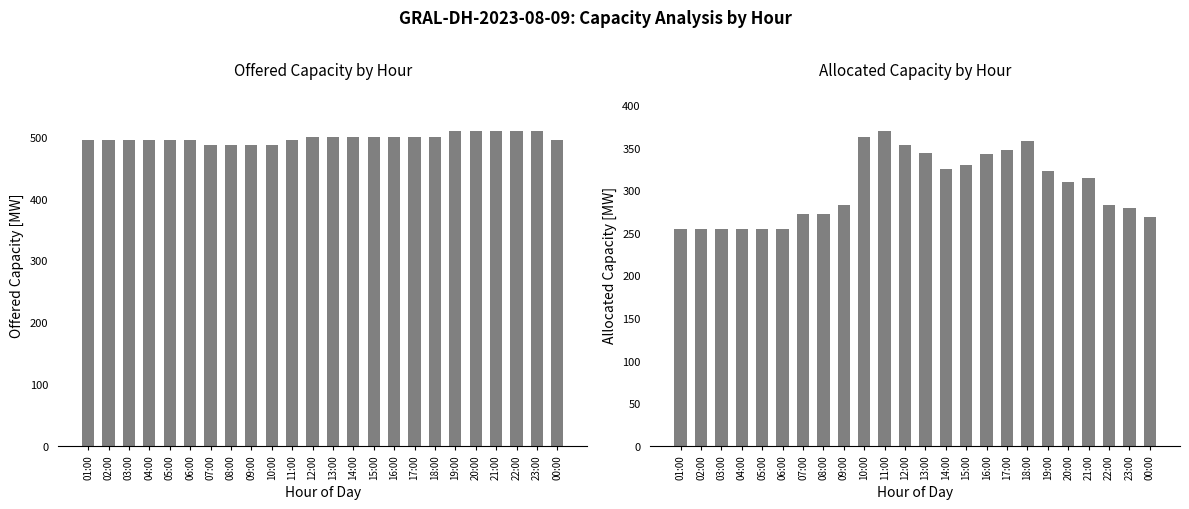

Which series has the largest total across all categories?

Offered Capacity [MW]